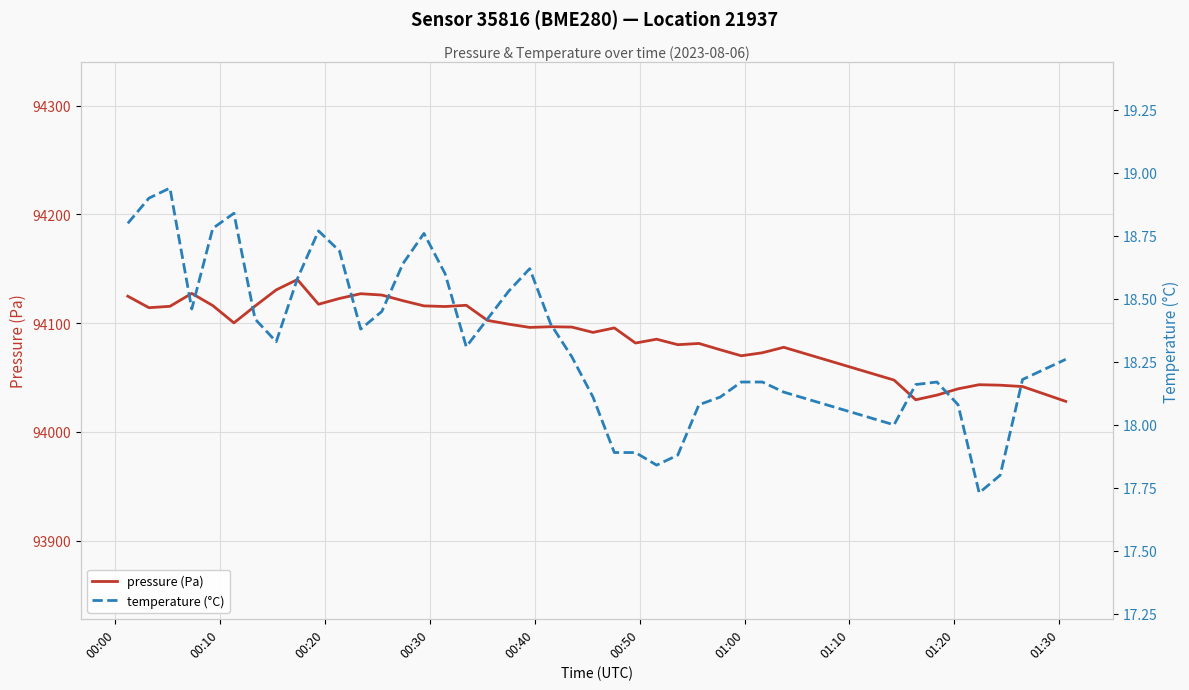

What is the minimum value for pressure (Pa)?

94028.0